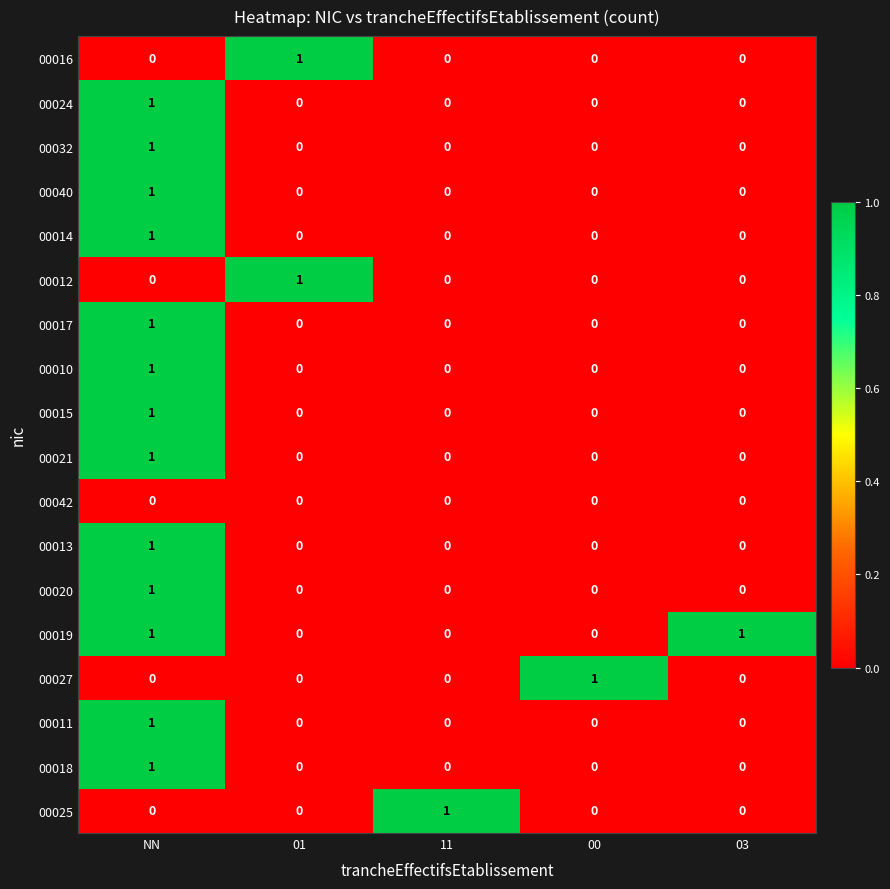

Is the value of 00017 at NN greater than the value of 00021 at 01?

Yes